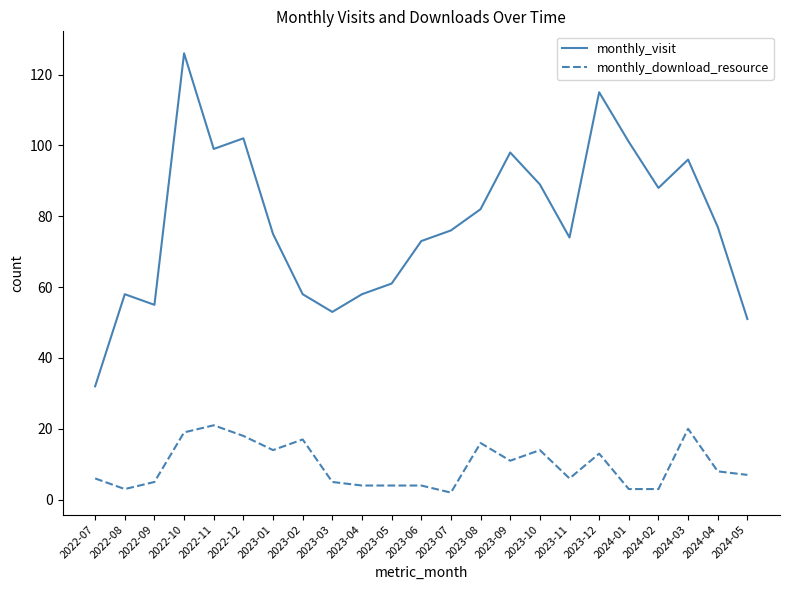

Reading right to left, list all the values displayed in this chart.

monthly_visit: 2024-05=51	2024-04=77	2024-03=96	2024-02=88	2024-01=101	2023-12=115	2023-11=74	2023-10=89	2023-09=98	2023-08=82	2023-07=76	2023-06=73	2023-05=61	2023-04=58	2023-03=53	2023-02=58	2023-01=75	2022-12=102	2022-11=99	2022-10=126	2022-09=55	2022-08=58	2022-07=32
monthly_download_resource: 2024-05=7	2024-04=8	2024-03=20	2024-02=3	2024-01=3	2023-12=13	2023-11=6	2023-10=14	2023-09=11	2023-08=16	2023-07=2	2023-06=4	2023-05=4	2023-04=4	2023-03=5	2023-02=17	2023-01=14	2022-12=18	2022-11=21	2022-10=19	2022-09=5	2022-08=3	2022-07=6